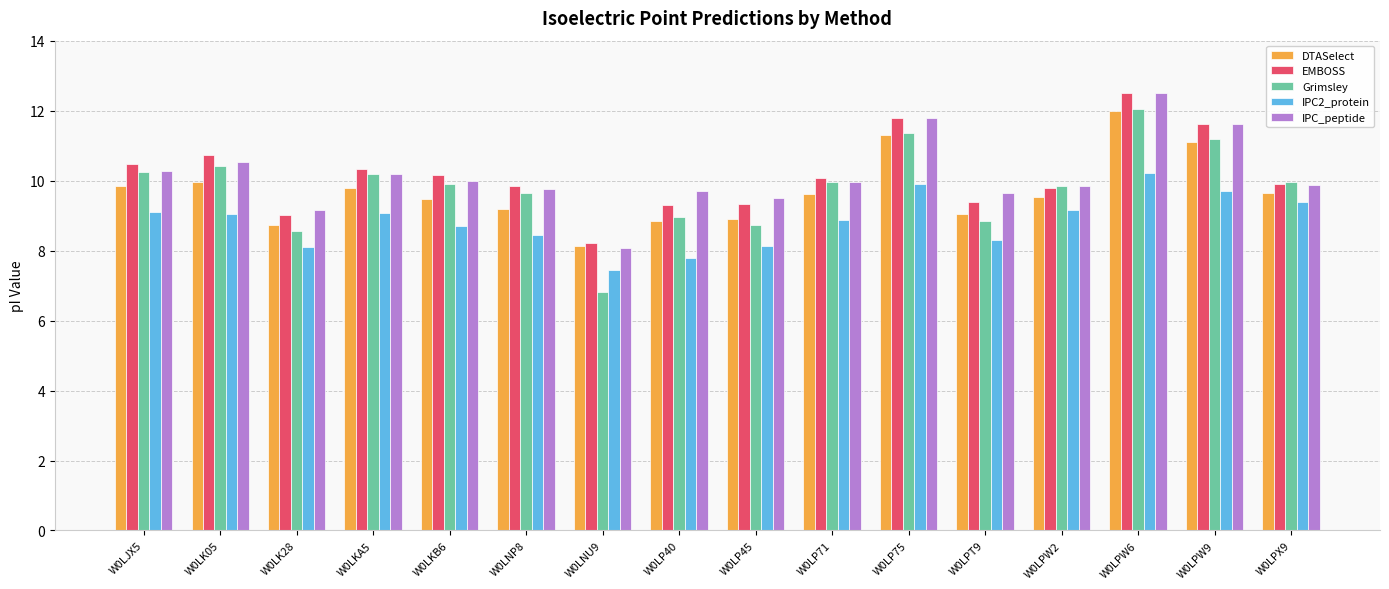

What is the difference between the second highest and minimum values in the EMBOSS series?

3.6